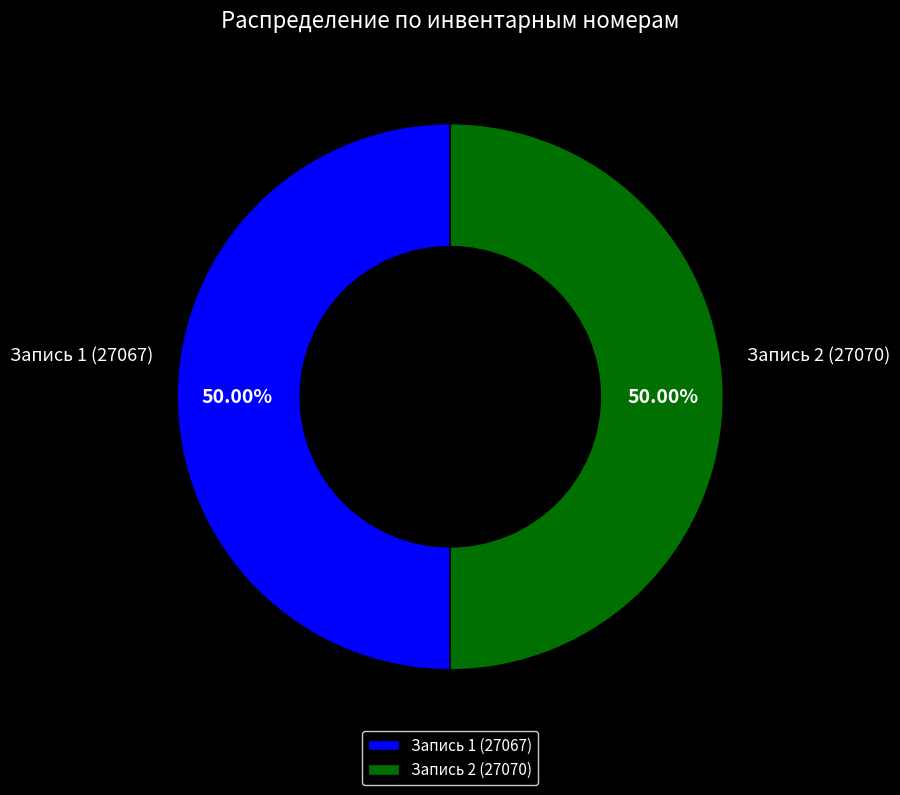

Approximately how many times larger is the value at Запись 1 (27067) compared to Запись 2 (27070)?

1.0